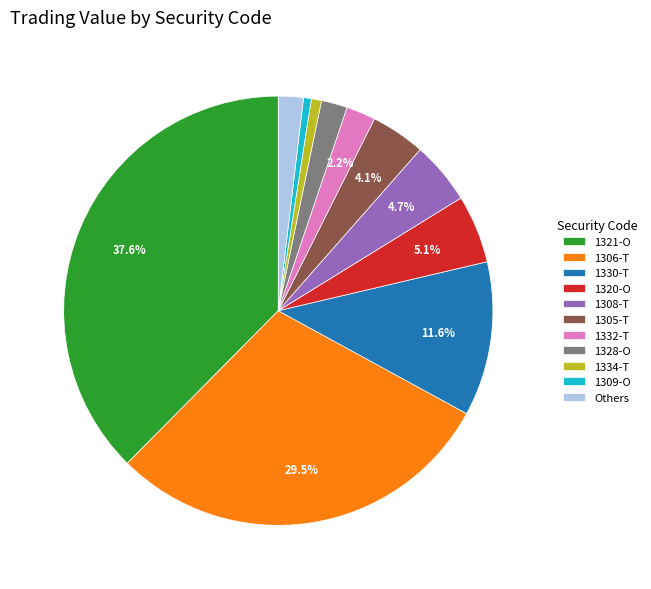

Is the sum of 1332-T and 1321-O greater than half?

No